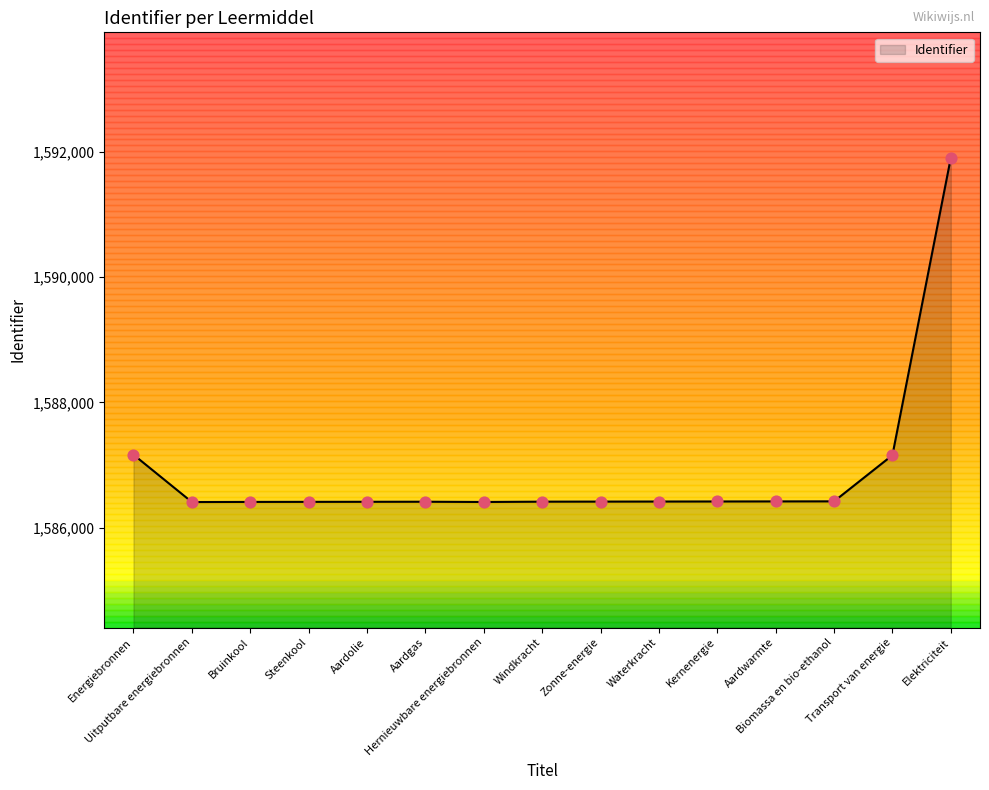

What is the ratio of the value at Hernieuwbare energiebronnen to the value at Bruinkool?

1.0